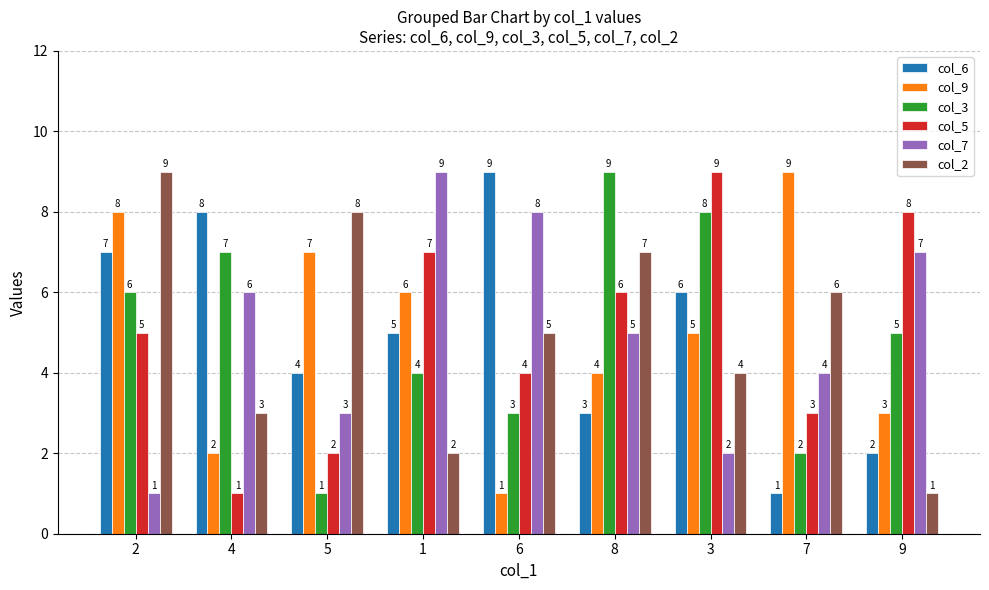

Is it true that col_6 equals 5 at 1?

True